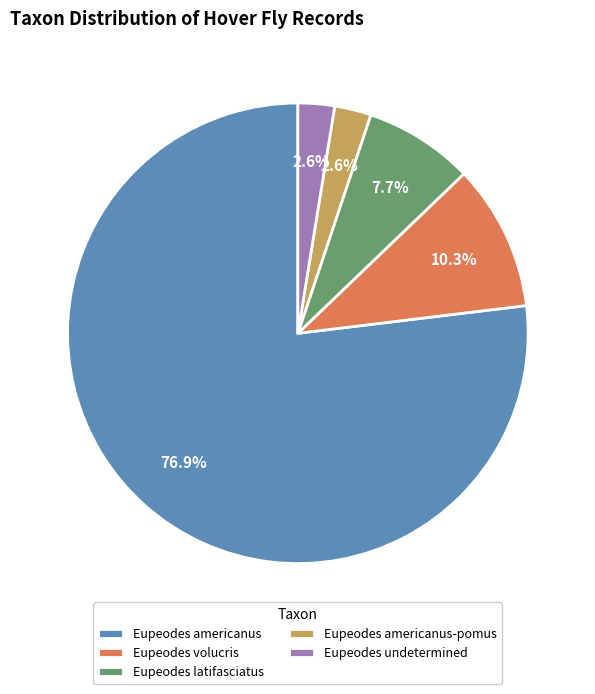

What is the total percentage of Eupeodes latifasciatus and Eupeodes undetermined?

10.3%